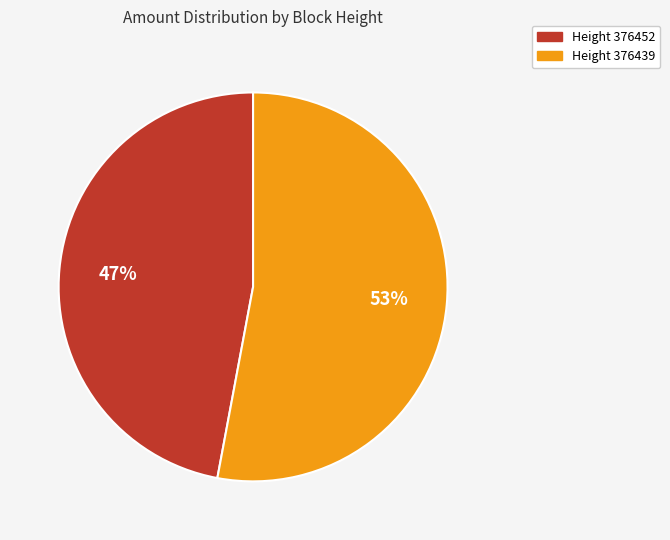

How many slices are in this pie chart?

2